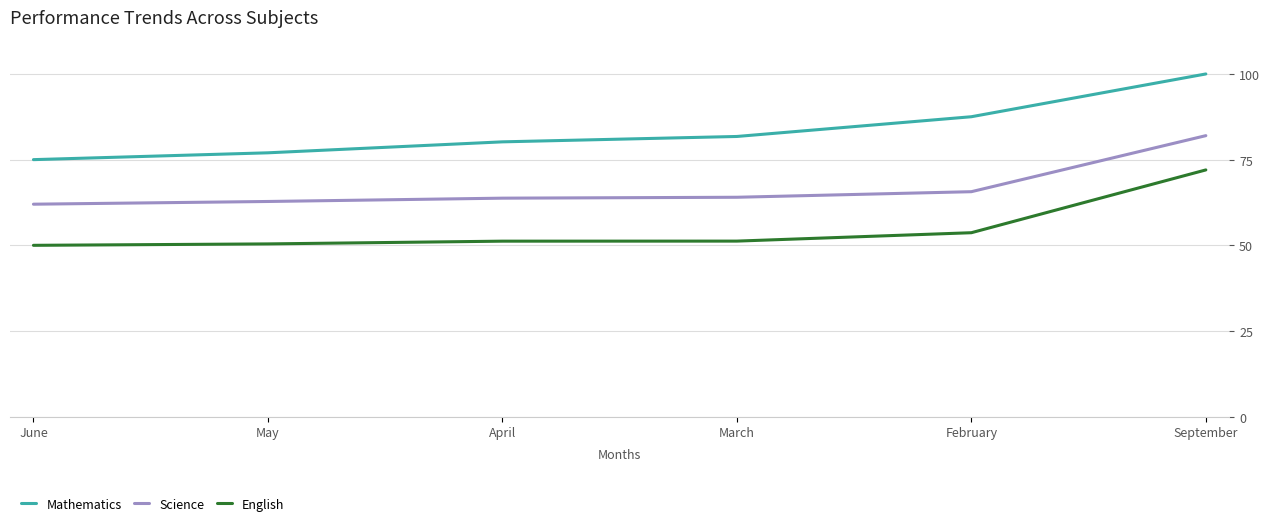

At which label does Mathematics reach its peak?

September